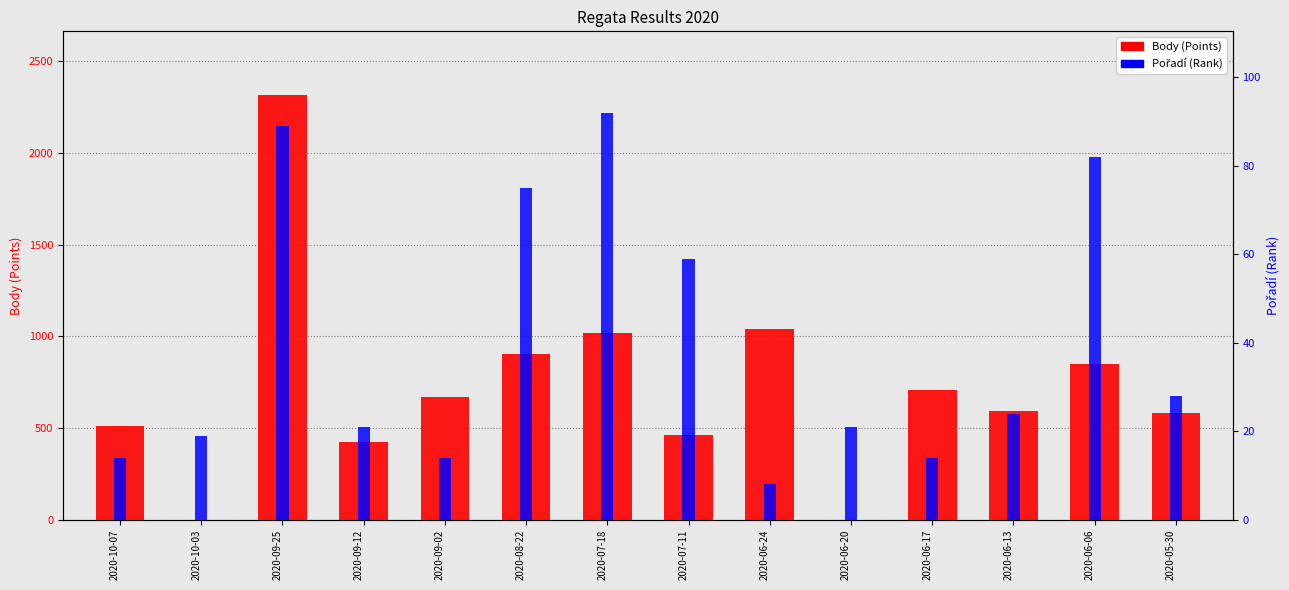

Is the value of Body at 2020-09-02 greater than the value of Pořadí at 2020-08-22?

Yes